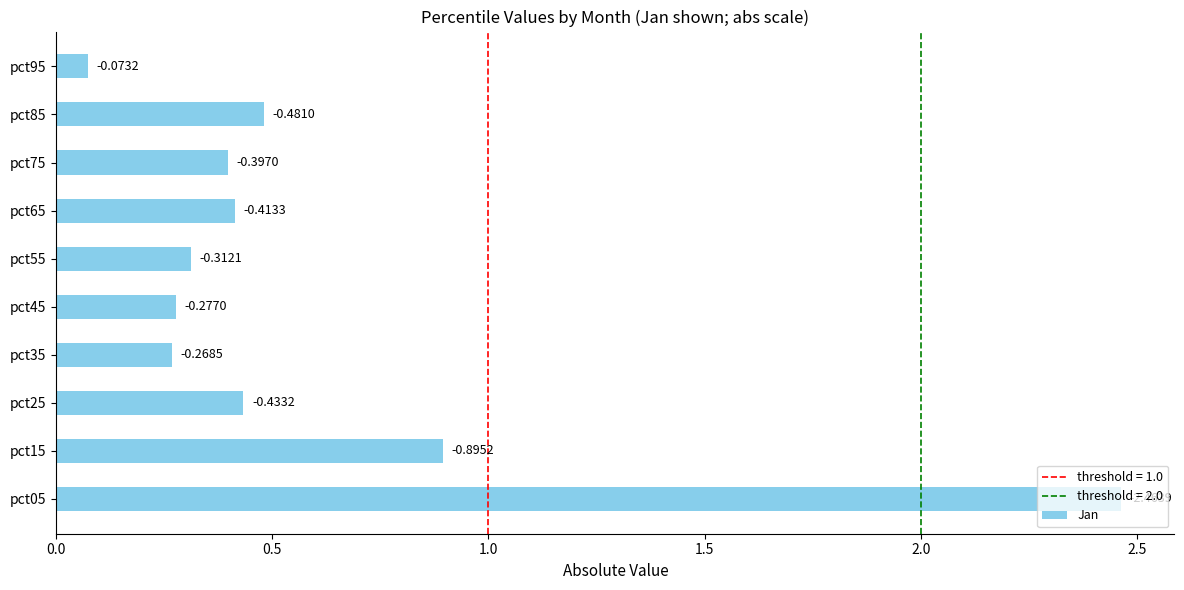

Are the bars horizontal?

Yes